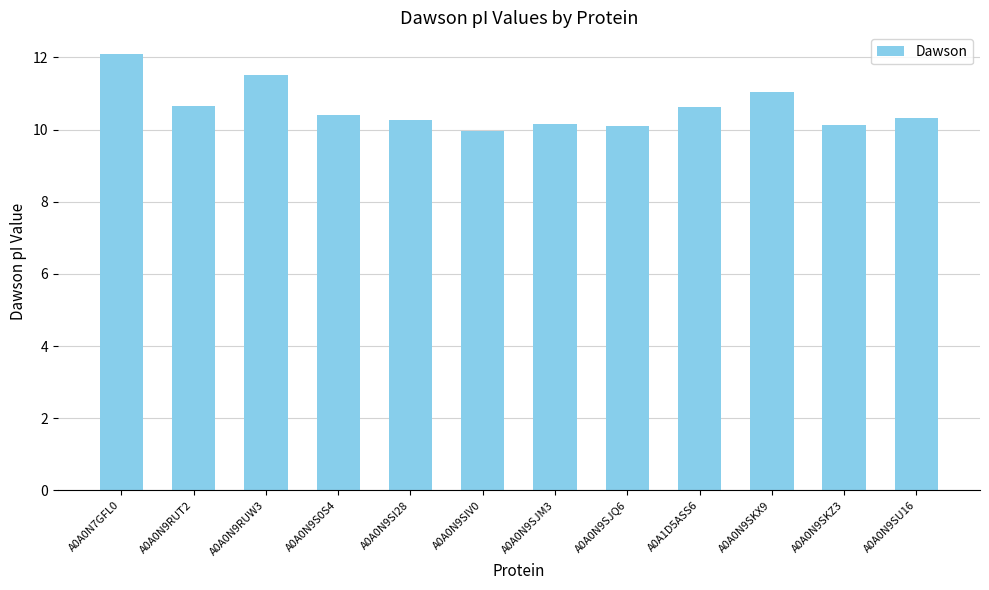

What is the difference between the maximum and minimum values?

2.1